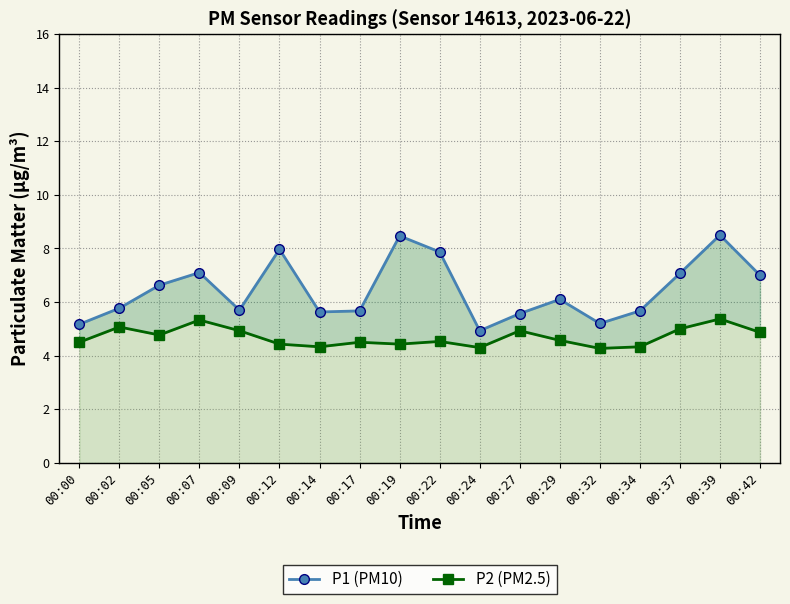

What is the total value across all series at 00:19?

12.9